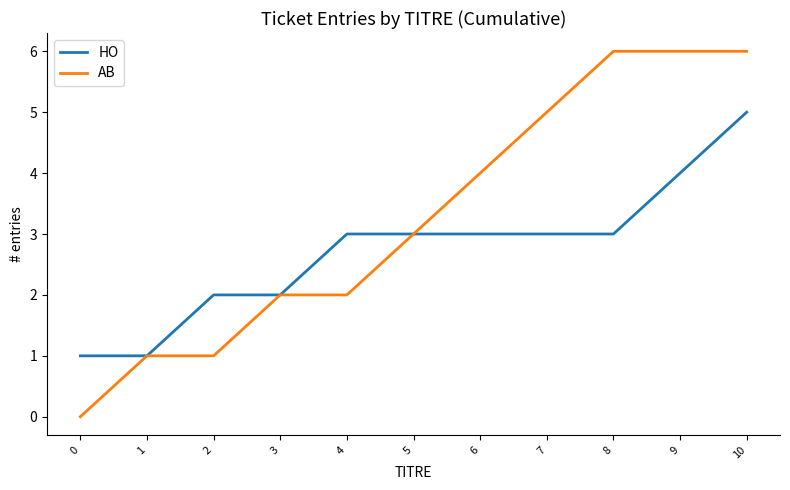

What is the maximum value for AB?

6